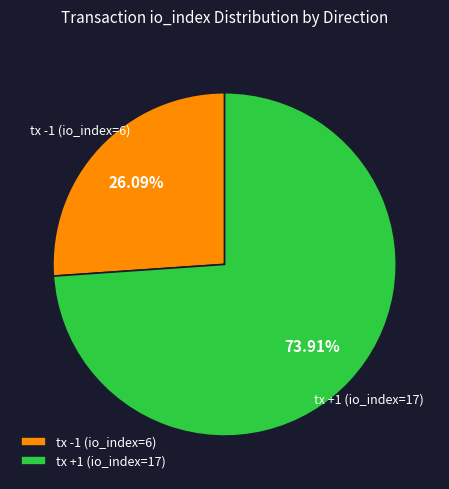

What is the largest slice in the pie chart?

tx +1 (io_index=17)